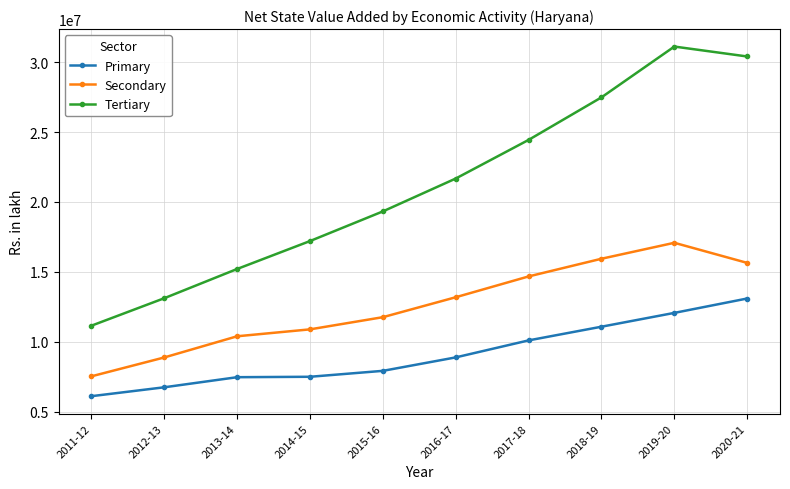

Which series has the largest total across all categories?

Tertiary